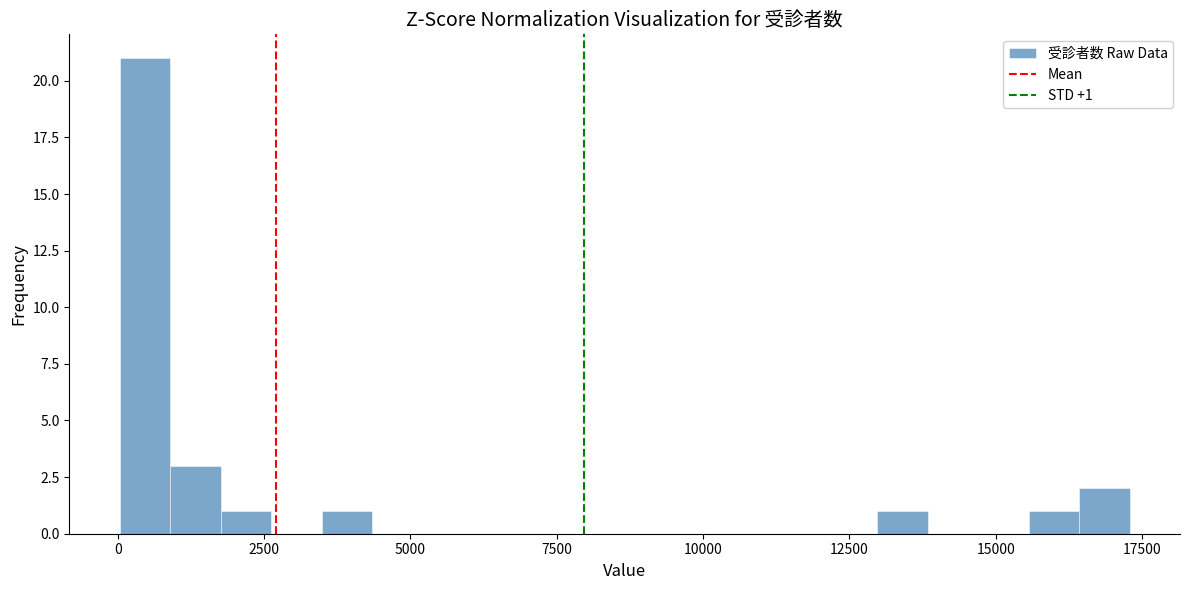

Read against the x-axis, roughly where is the centre of the tallest bar?

500